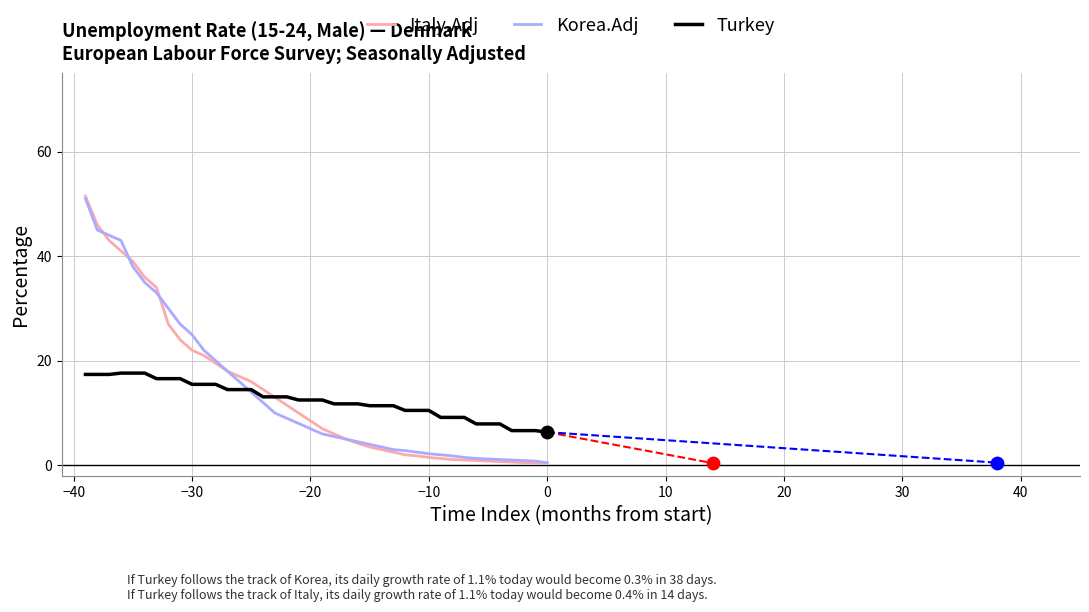

Which series reaches the minimum Y coordinate?

Italy.Adj